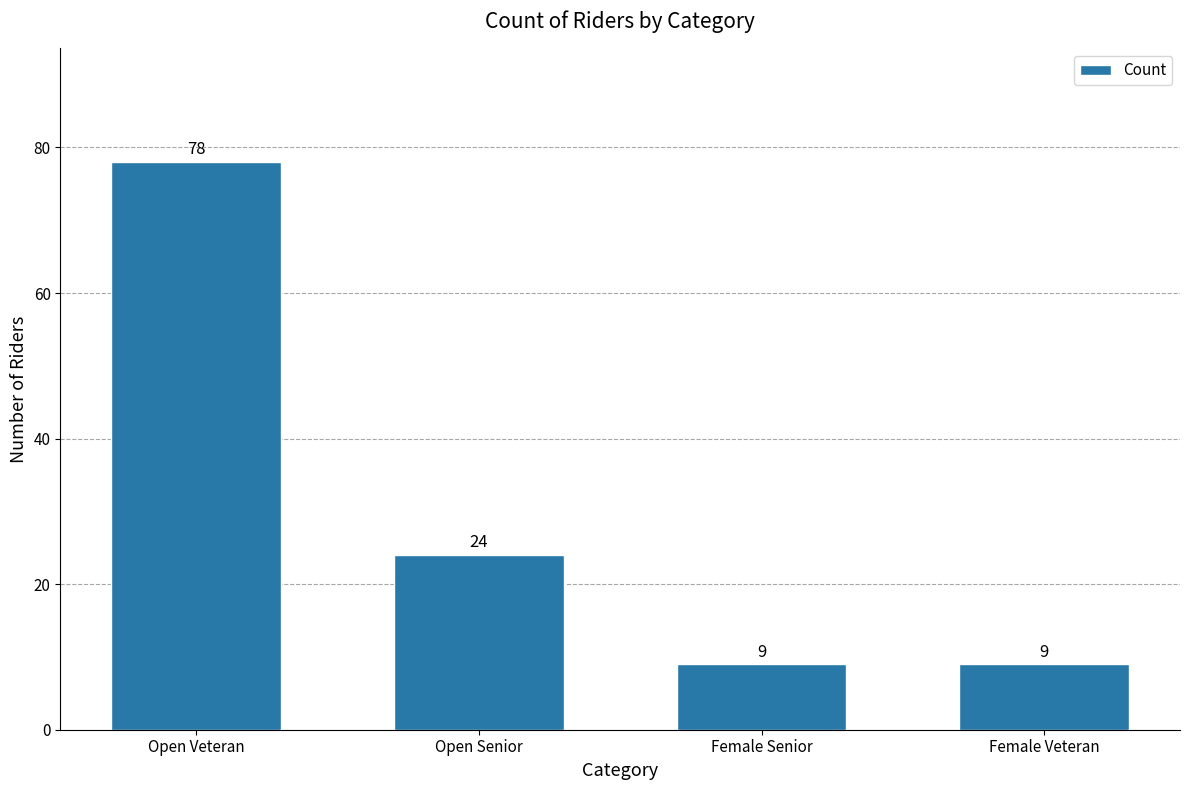

At which label is the value closest to 43?

Open Senior